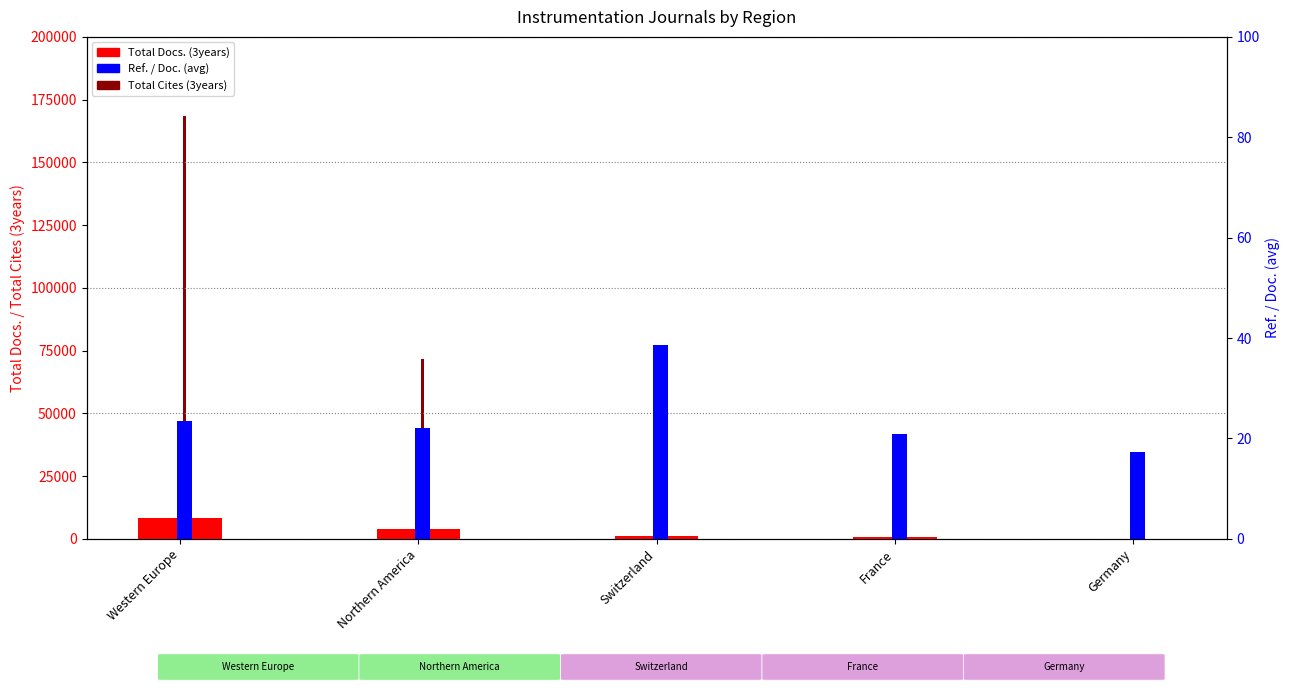

What is the value of the Ref. / Doc. (avg) bar at the 5th from the left?

17.4